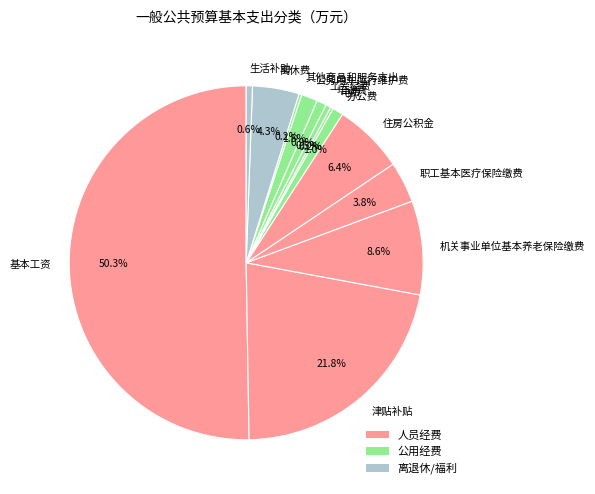

What is the largest slice in the pie chart?

基本工资